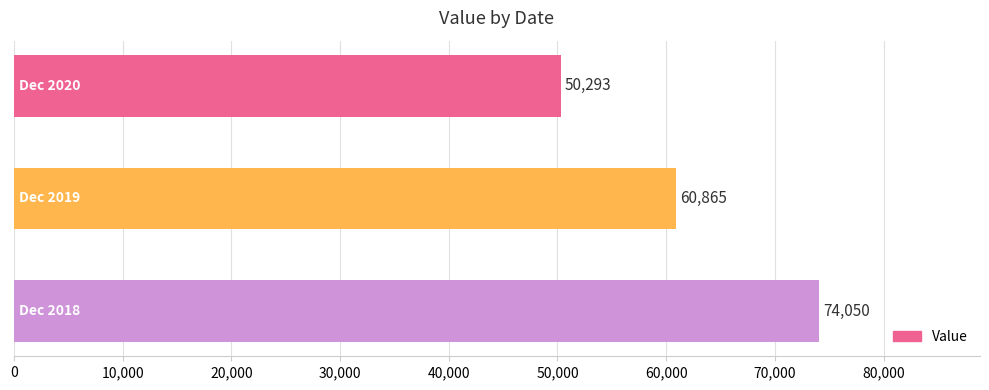

Are the bars grouped side by side (vs. stacked)?

No